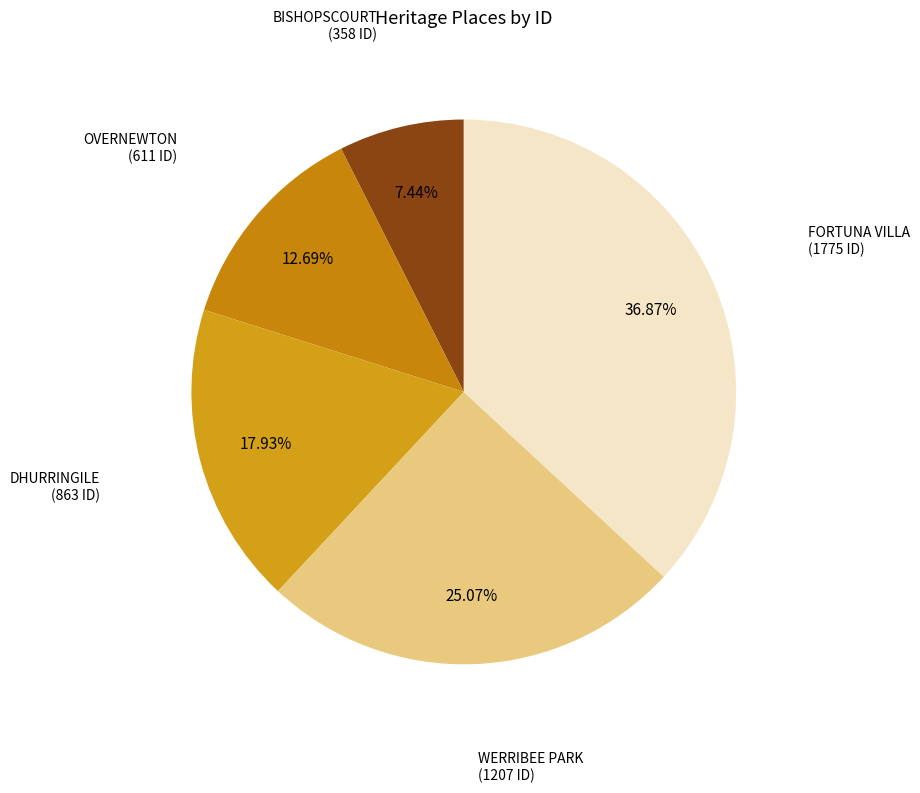

How many segments does this pie chart have?

5